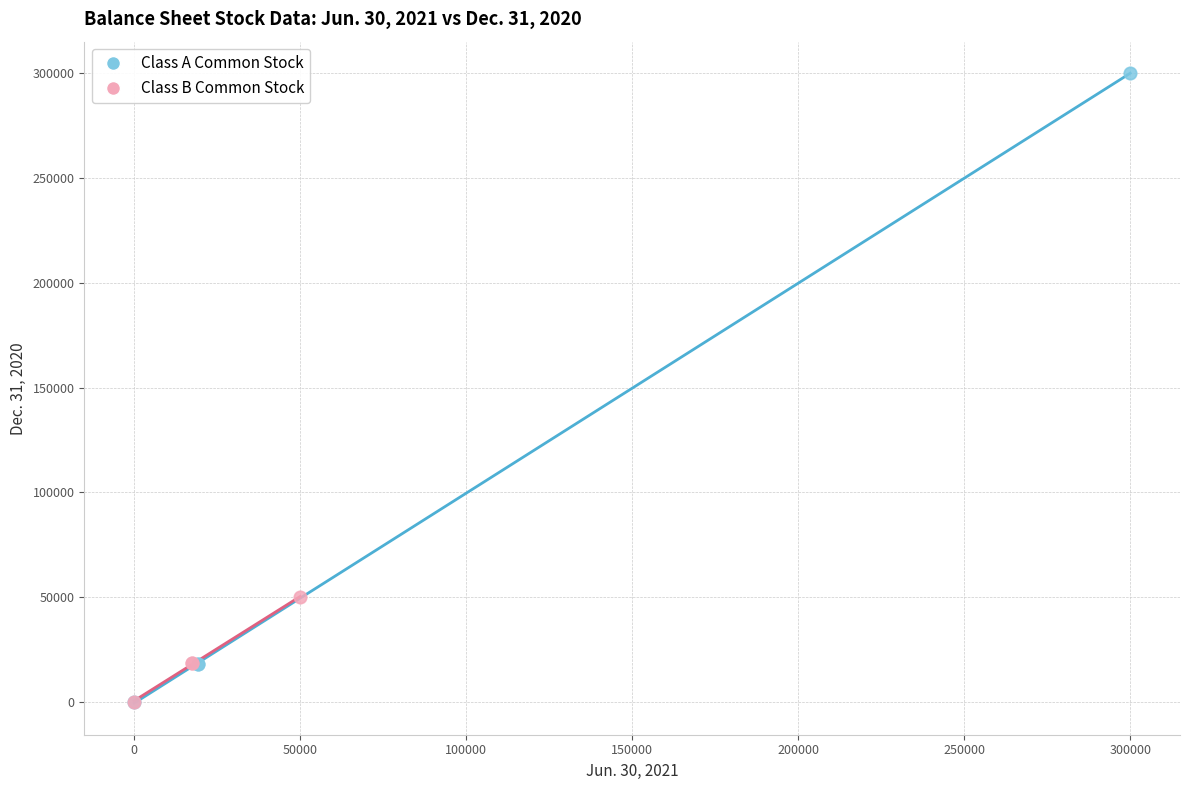

Which series contains the highest Y value?

Class A Common Stock